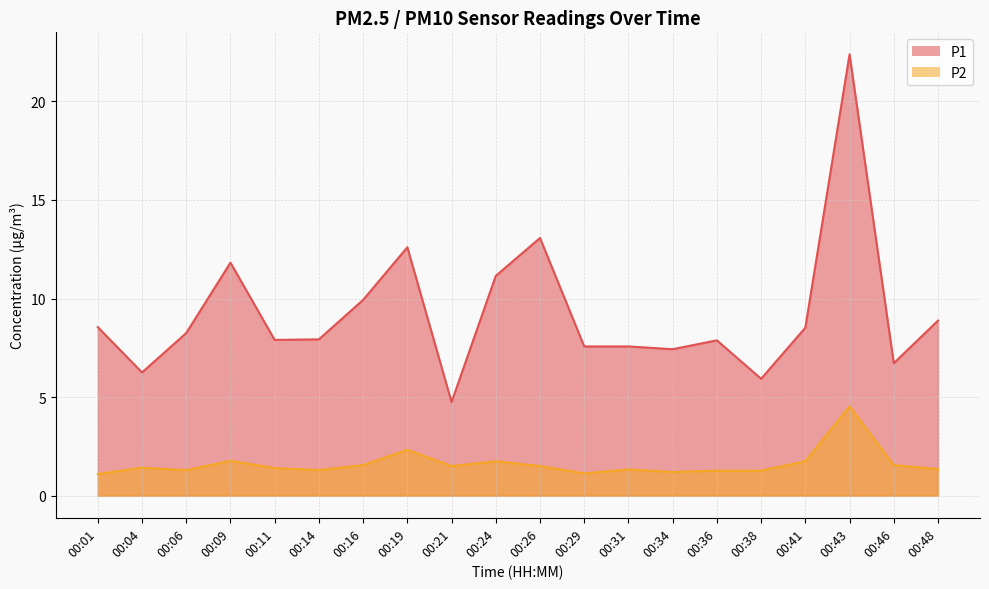

True or false: P1 has a value of 1.9 at 00:01.

False